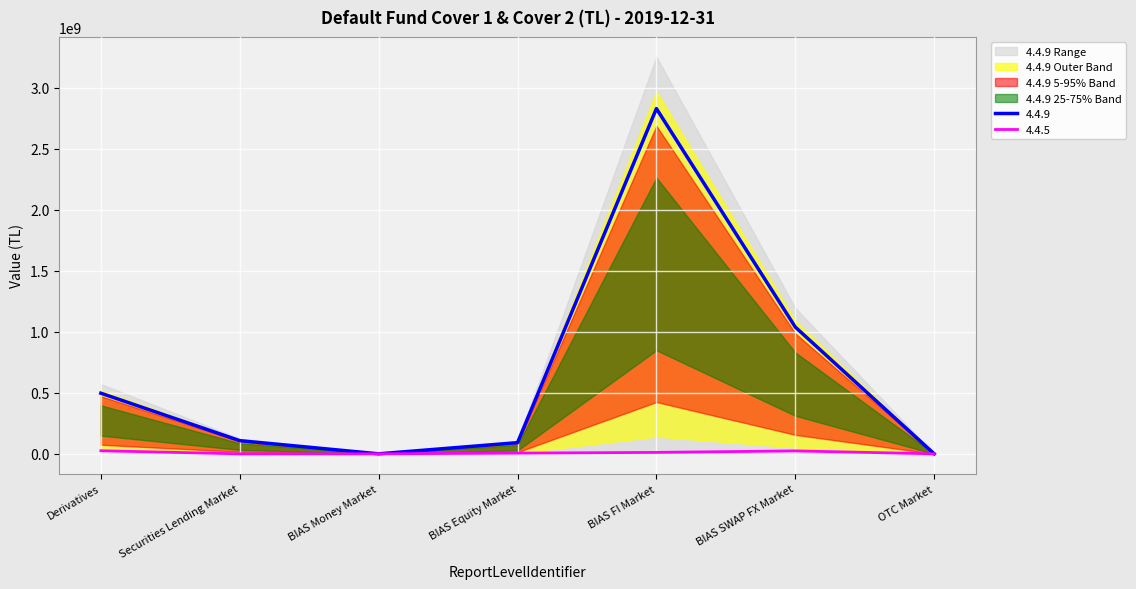

The 4.4.5 series shows -8462903.0 at OTC Market. True or false?

False